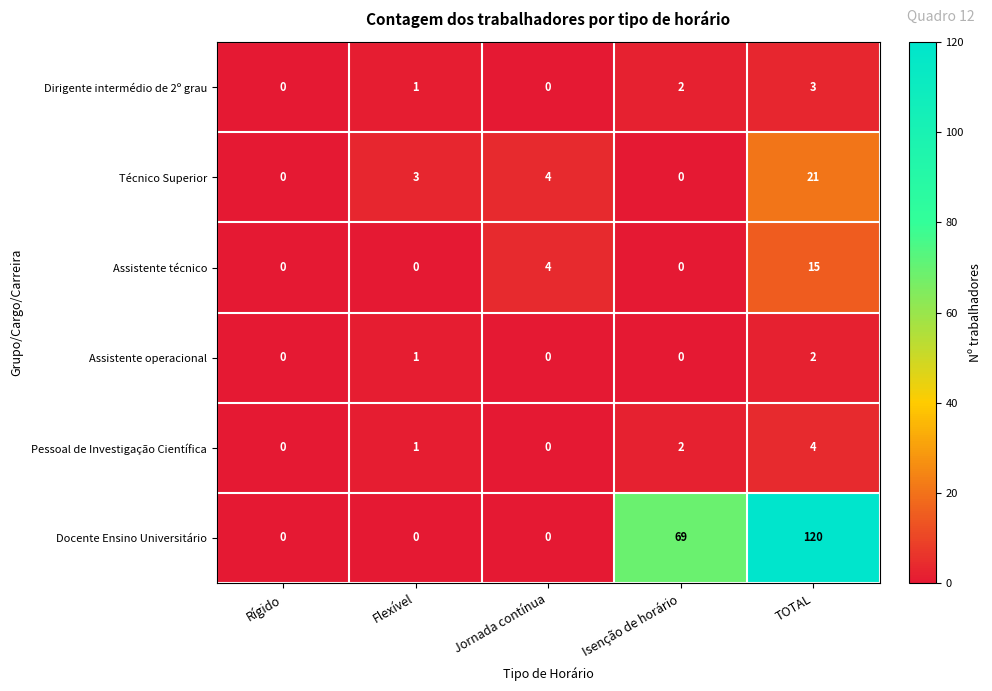

What is the highest value of the Pessoal de Investigação Científica series?

4